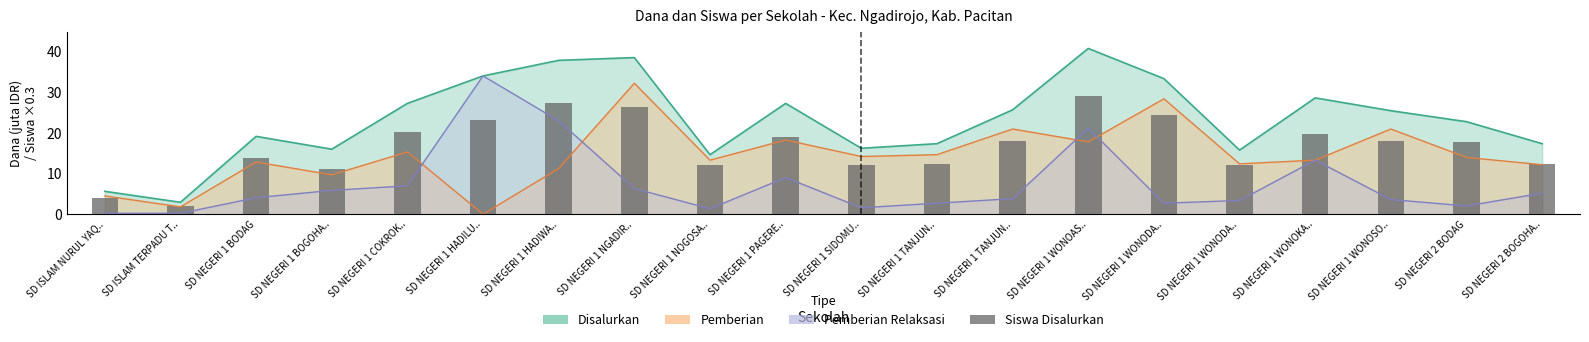

Is it true that the value at SD NEGERI 1 HADILU.. is 6.0?

False